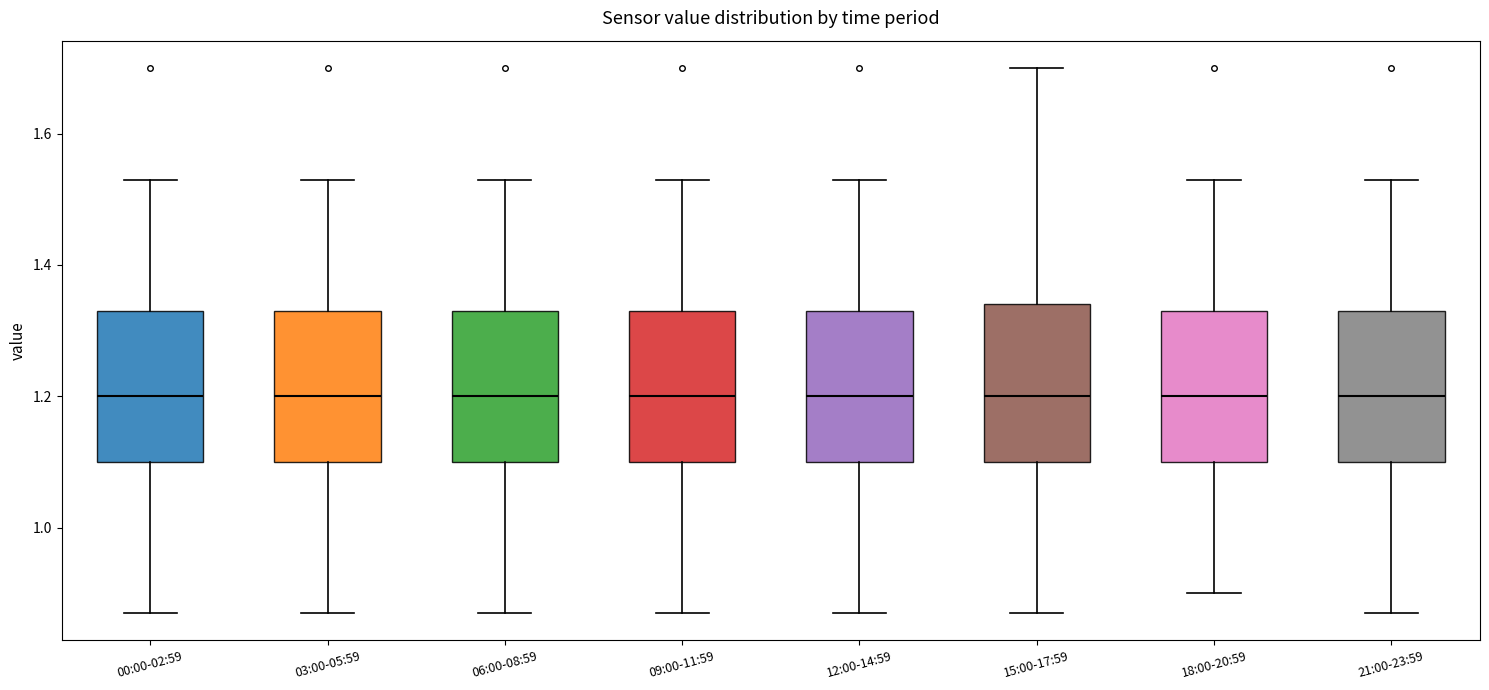

Where does the median line of the box for 06:00-08:59 sit on the y-axis? The values are not printed on the chart, so give them approximately, as read against the axis.

1.20